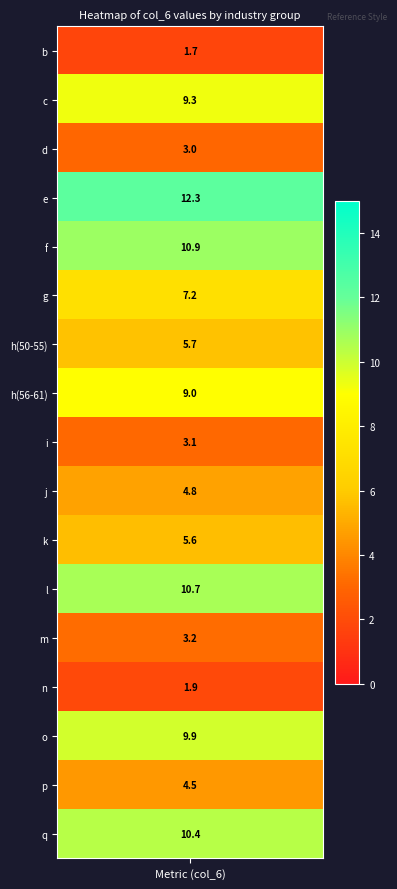

Rank the categories by value from lowest to highest.

b, n, d, i, m, p, j, k, h_50_55, g, h_56_61, c, o, q, l, f, e